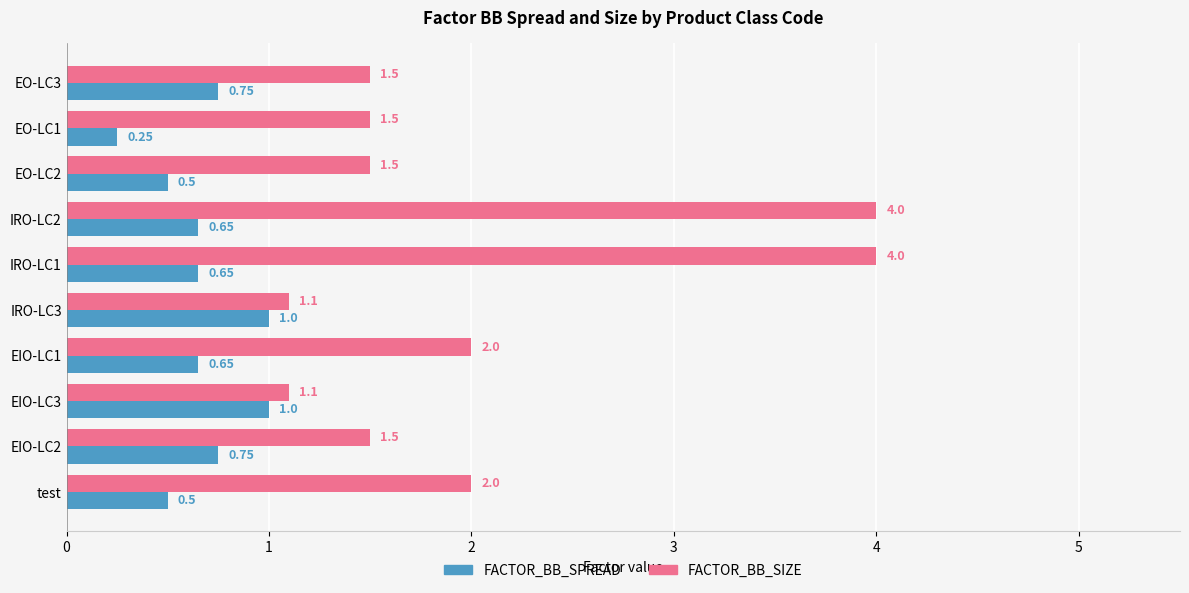

Which category has the lowest value in the FACTOR_BB_SPREAD series?

EO-LC1